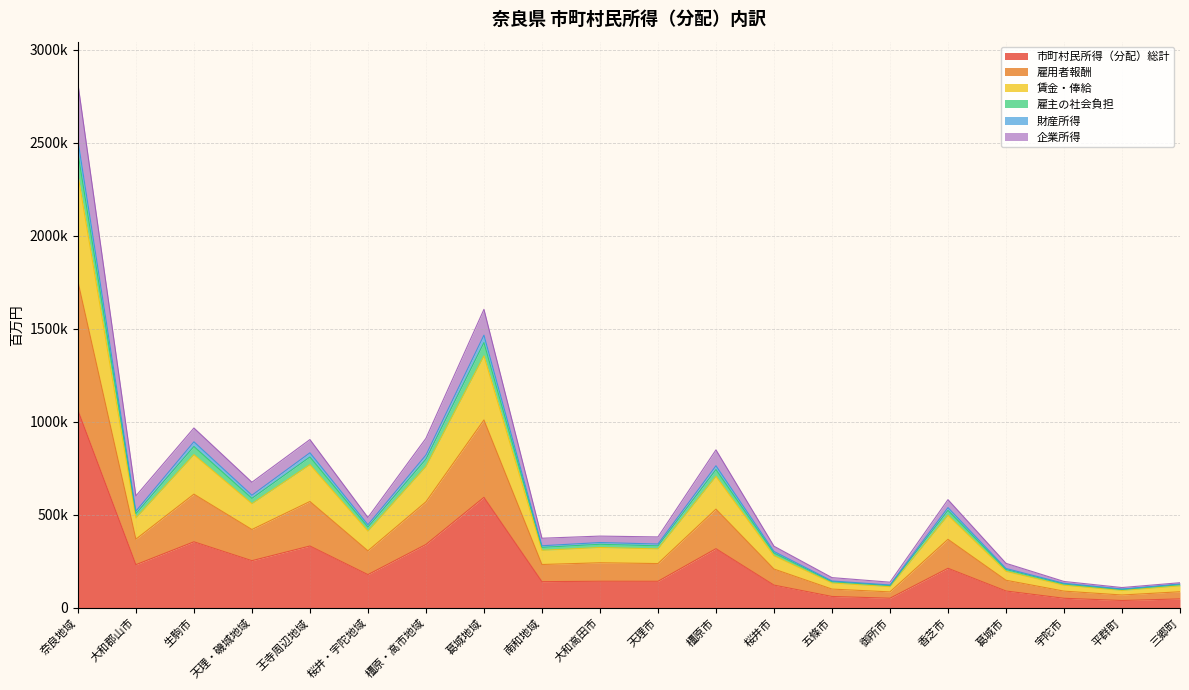

What are all the series names shown in the legend?

市町村民所得（分配）総計, 雇用者報酬, 賃金・俸給, 雇主の社会負担, 財産所得, 企業所得